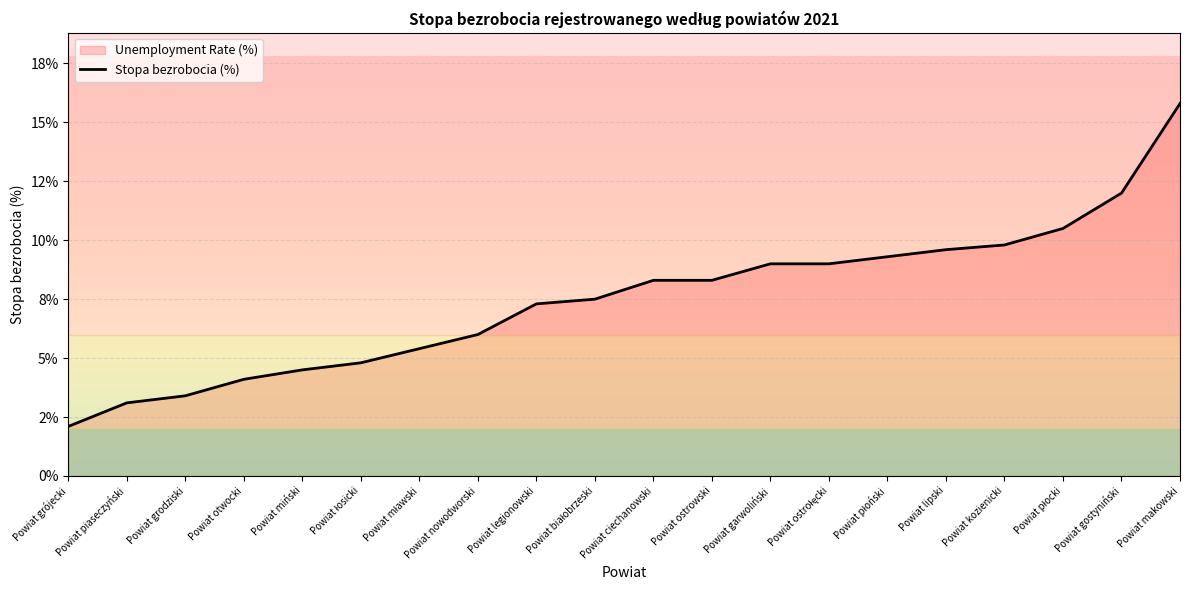

What is the sum of all values?

149.8